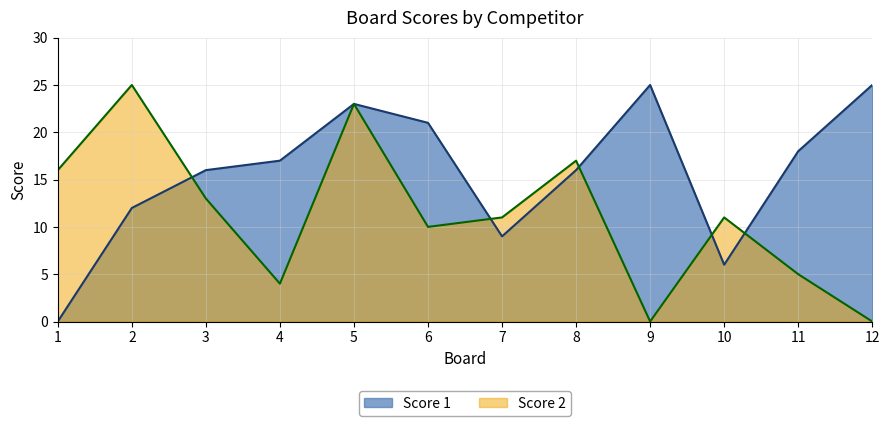

What are all the series names shown in the legend?

Score 1, Score 2